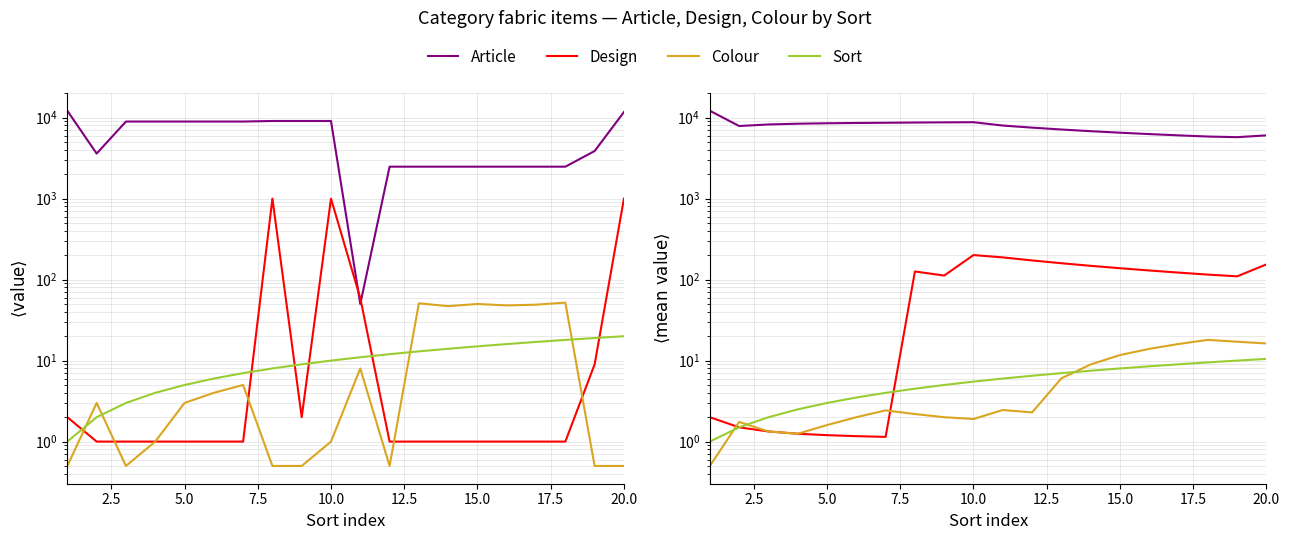

Which series has the largest range (max minus min)?

Article